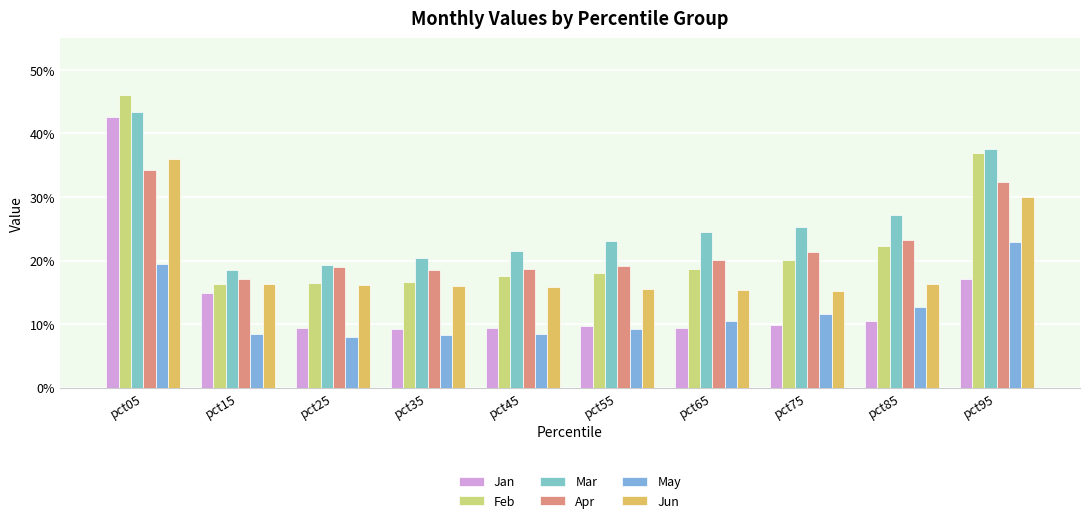

Rank the series at pct65 from lowest to highest value.

Jan, May, Jun, Feb, Apr, Mar